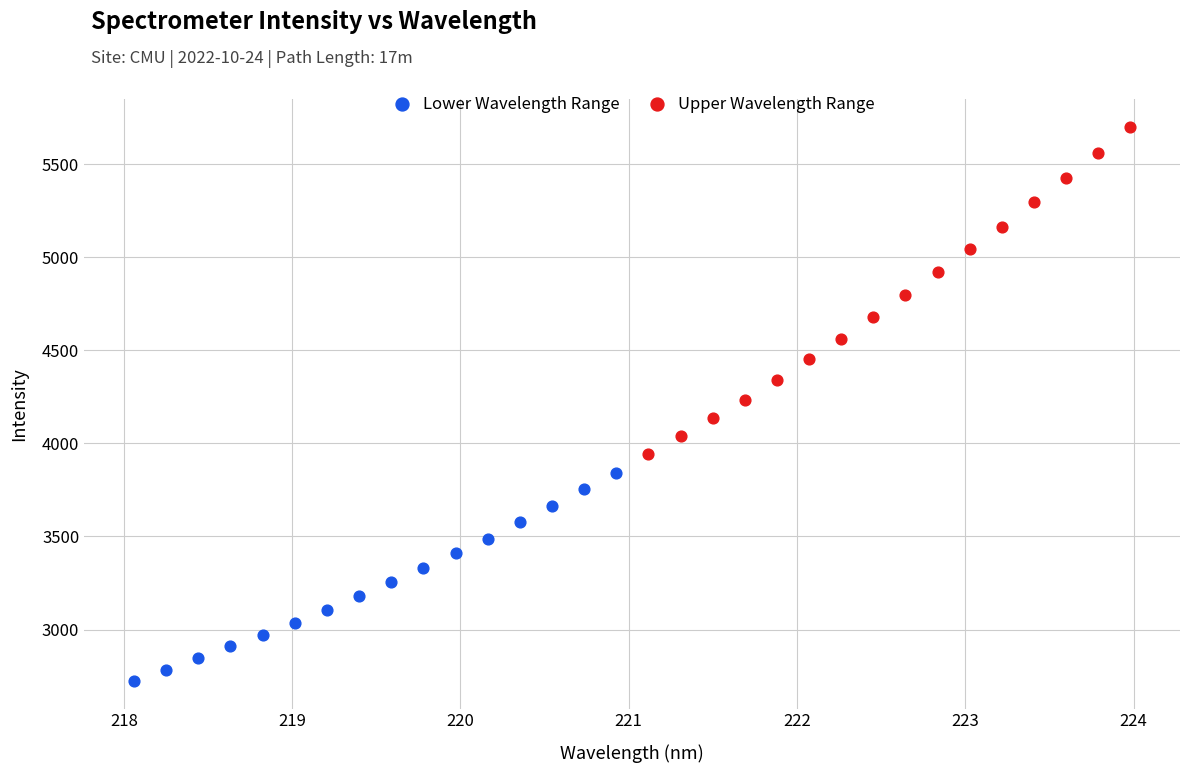

Which series reaches the minimum Y coordinate?

Lower Wavelength Range